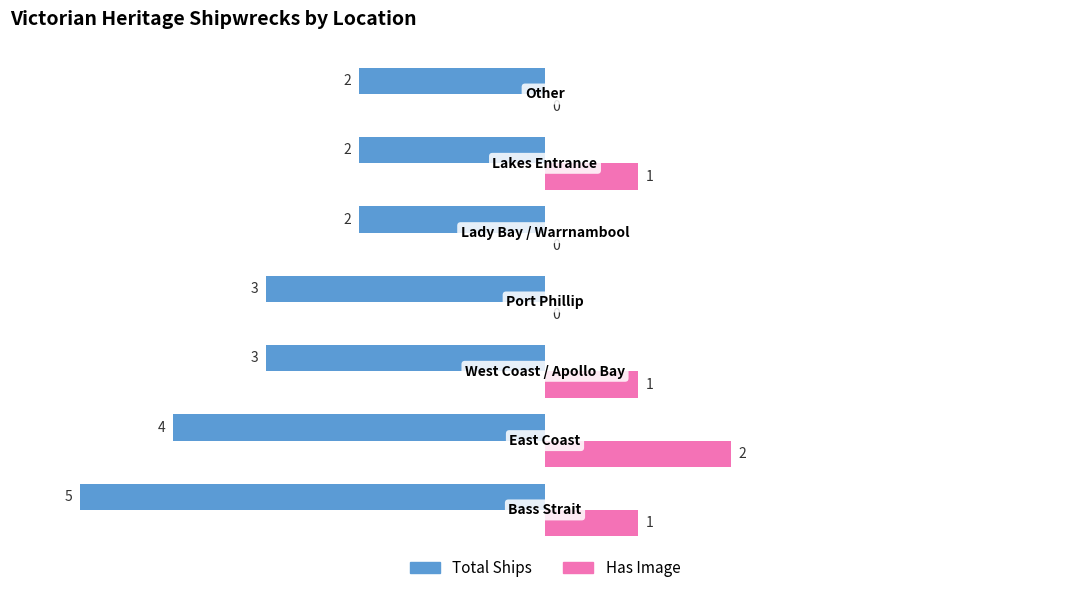

Which series has the largest total across all categories?

Has Image